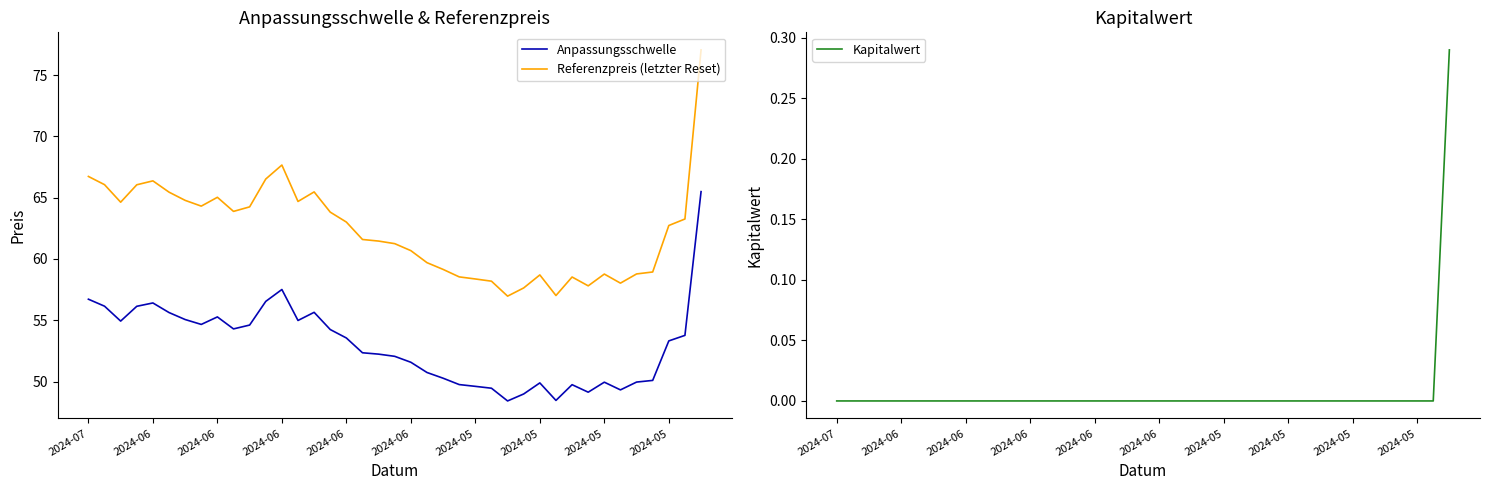

True or false: Anpassungsschwelle and Referenzpreis (letzter Reset) intersect in this chart.

False